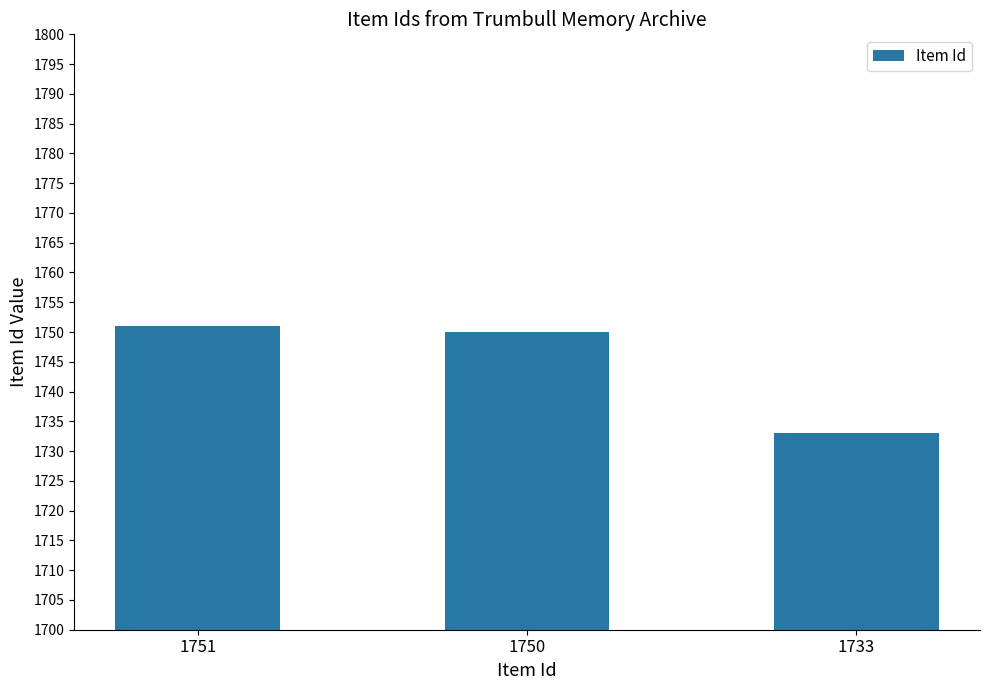

What is the change in value from 1751 to 1733?

-18